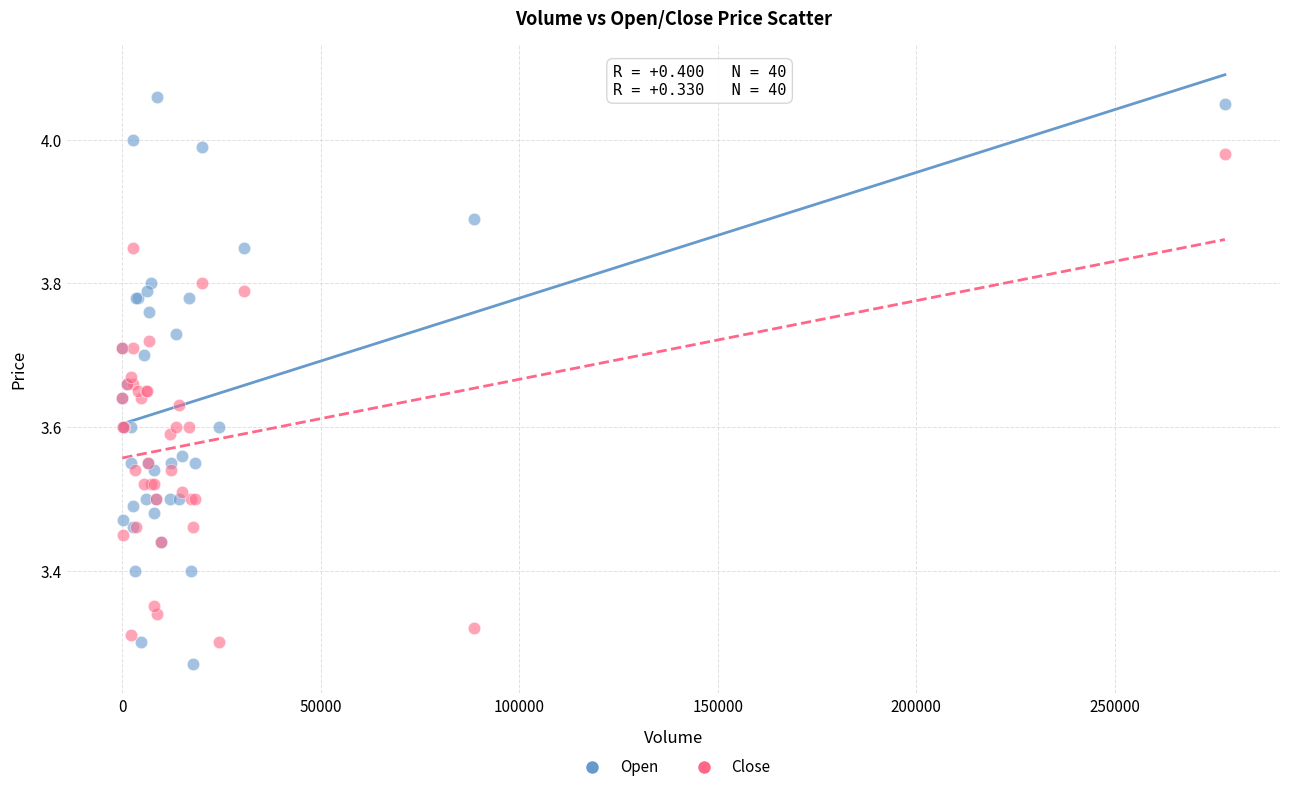

Which series contains the highest Y value?

Open